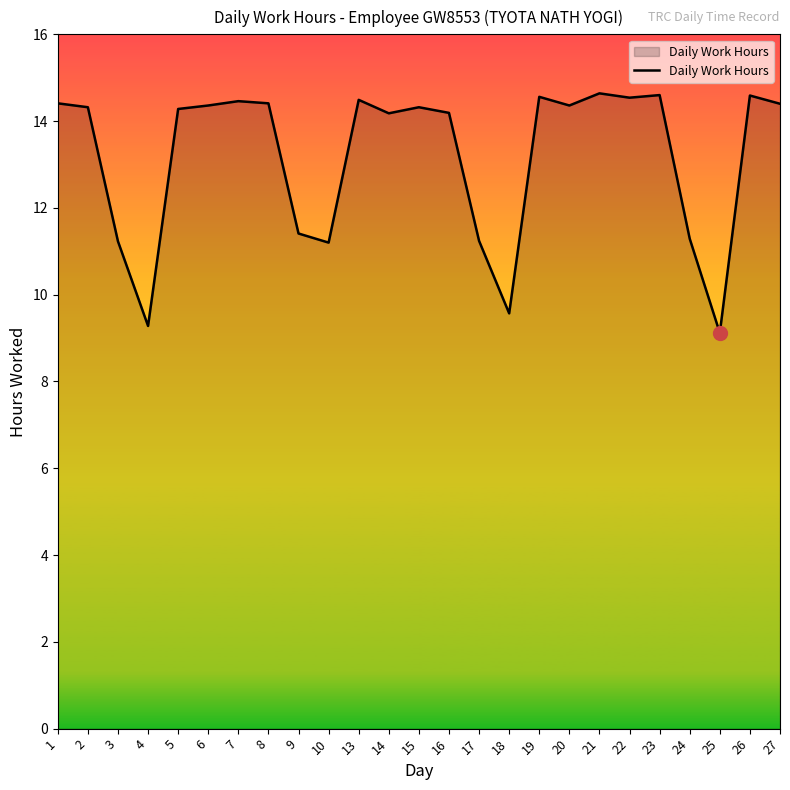

How many series are shown in this chart?

1